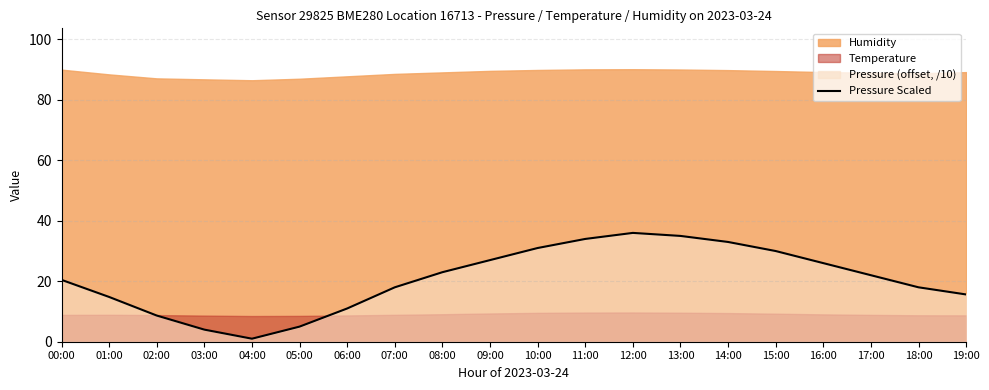

What is the difference between the second highest and second lowest values?

31.0